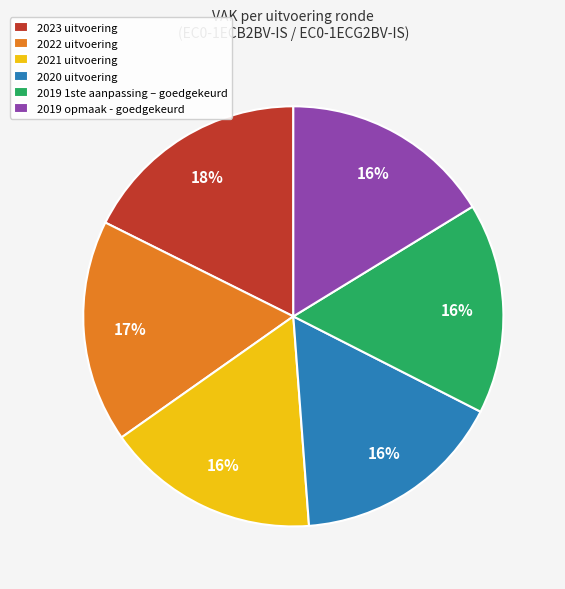

To the nearest percent, what portion does 2019 1ste aanpassing – goedgekeurd represent?

16%